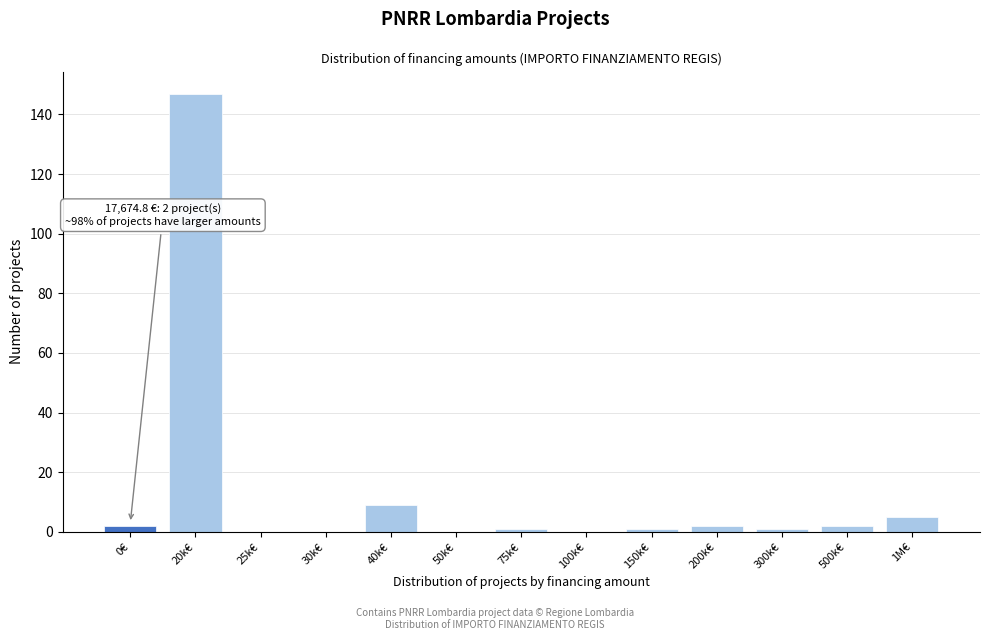

Reading left to right, what are all the values shown in this chart?

0€=2	20k€=147	25k€=0	30k€=0	40k€=9	50k€=0	75k€=1	100k€=0	150k€=1	200k€=2	300k€=1	500k€=2	1M€=5